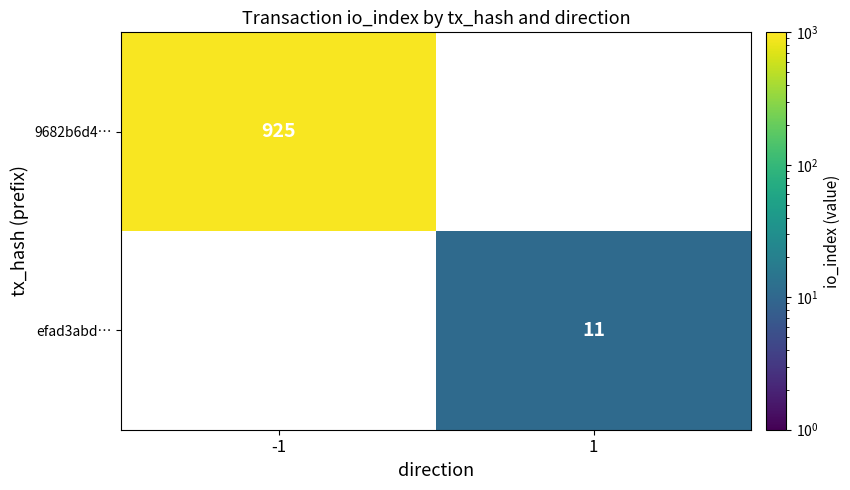

The value of 9682b6d4… at -1 is 236. True or false?

False